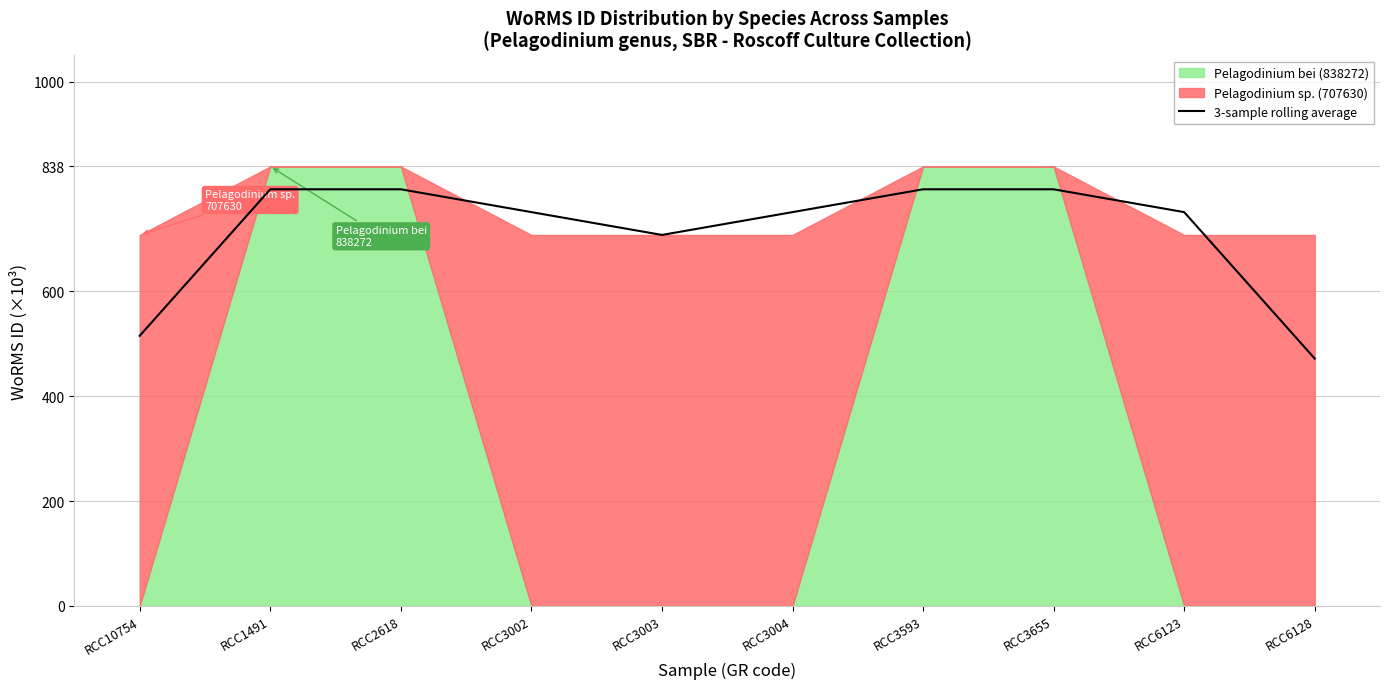

List the labels in order of value, largest first.

RCC1491, RCC2618, RCC3593, RCC3655, RCC3002, RCC3004, RCC6123, RCC3003, RCC10754, RCC6128